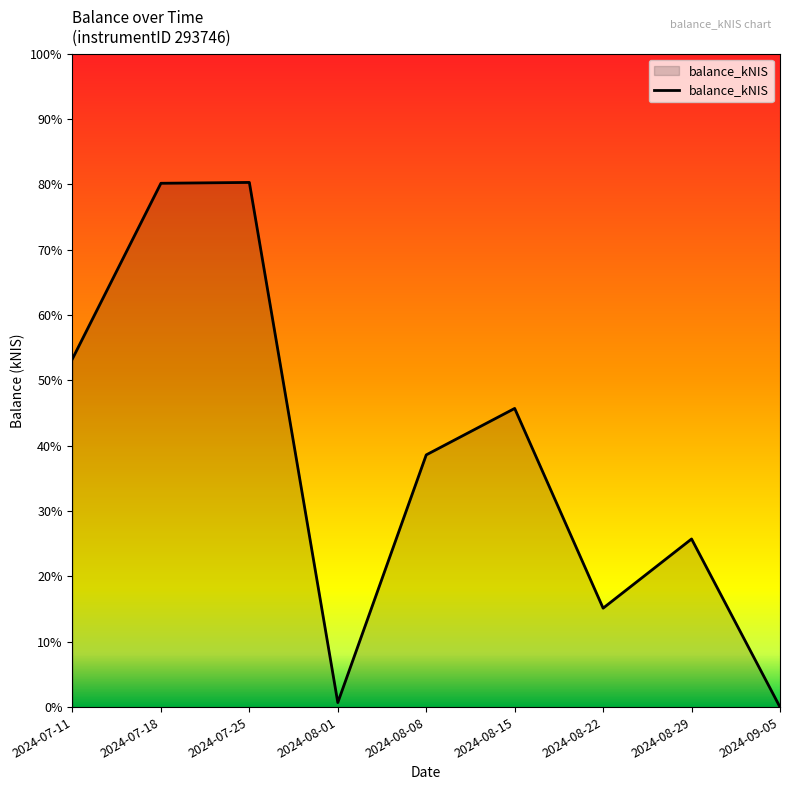

What position from the right is 2024-08-08?

5